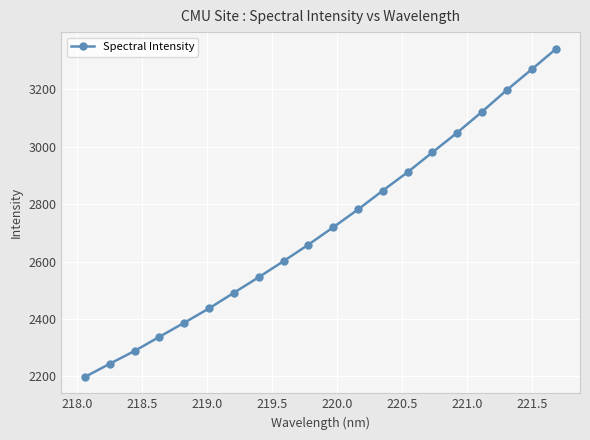

True or false: the data has more than 2 interior local peaks.

False